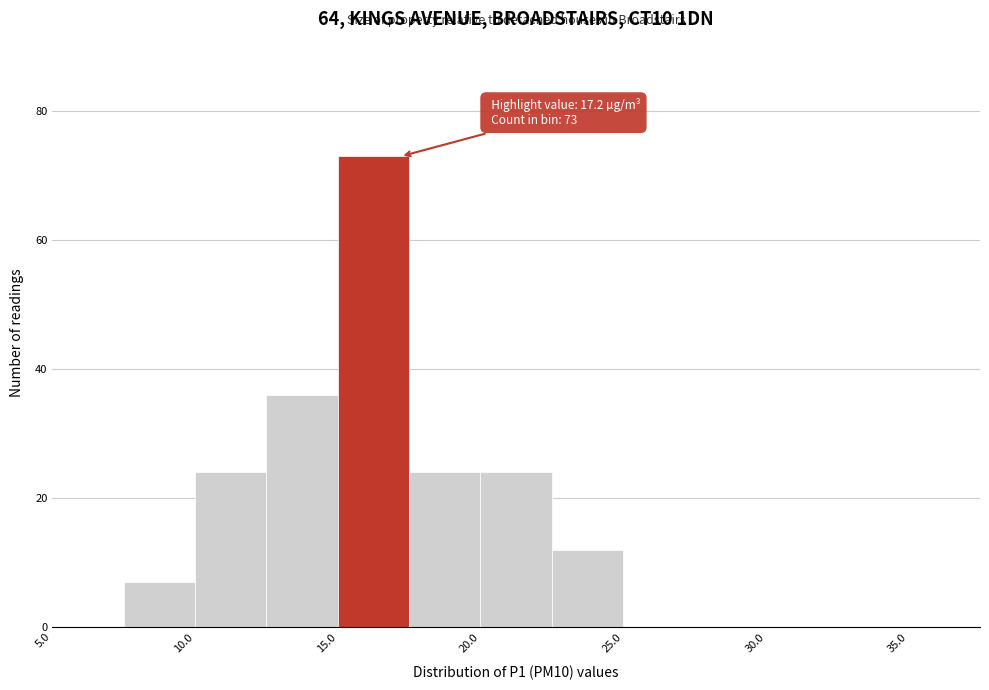

Over which range of the x-axis is the bar tallest?

15.0 to 17.5